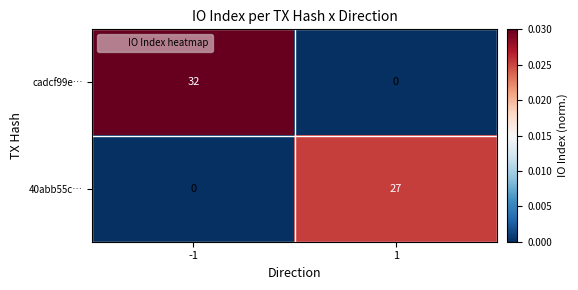

Read the 40abb55c… value at 1, to the nearest 5.

25